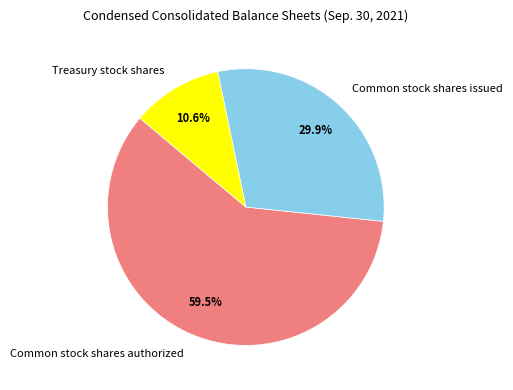

Which slice is the largest?

Common stock shares authorized